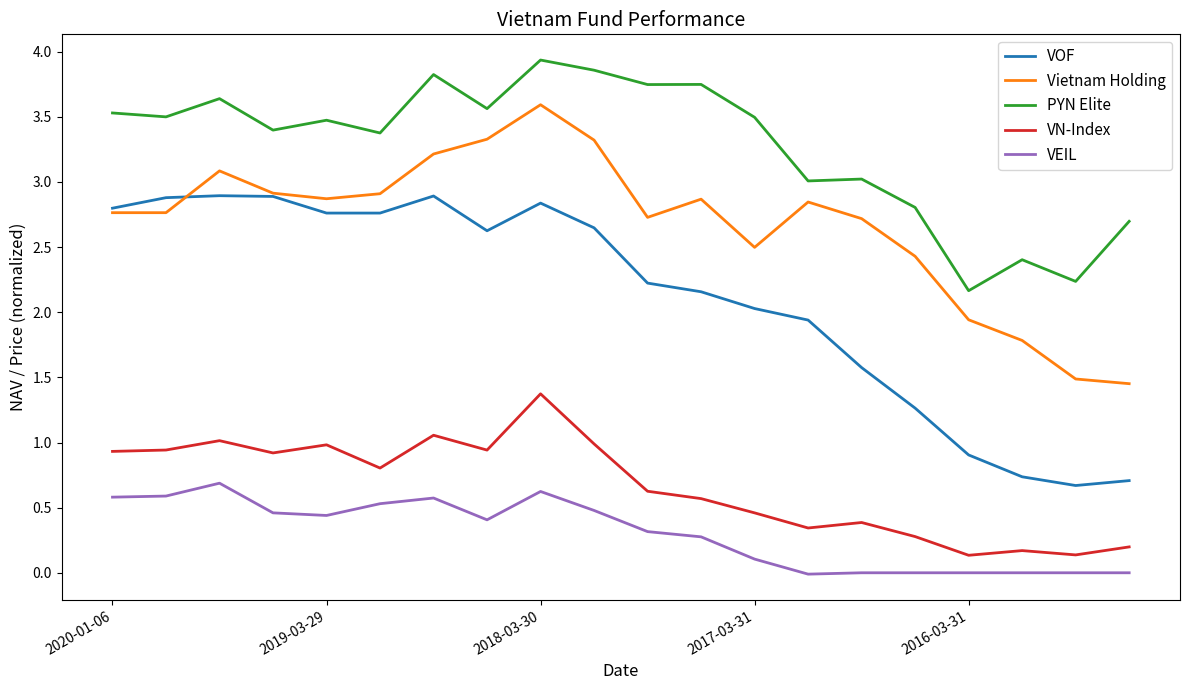

Which series has the largest total across all categories?

PYN Elite